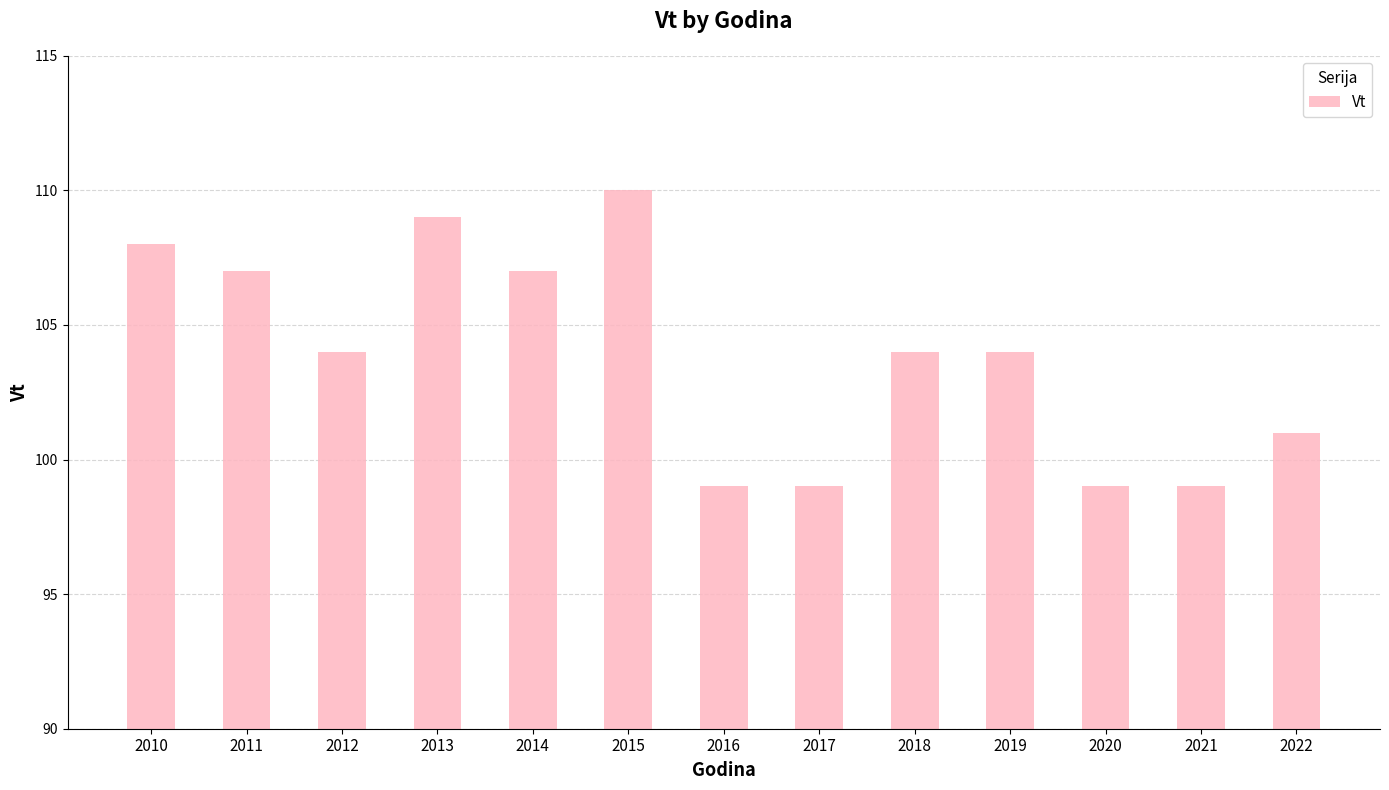

What value does the data have at 2013, to the nearest 10?

110